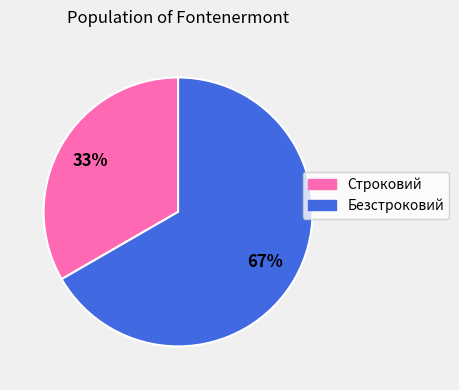

Approximately how many times larger is the value at Безстроковий compared to Строковий?

2.0